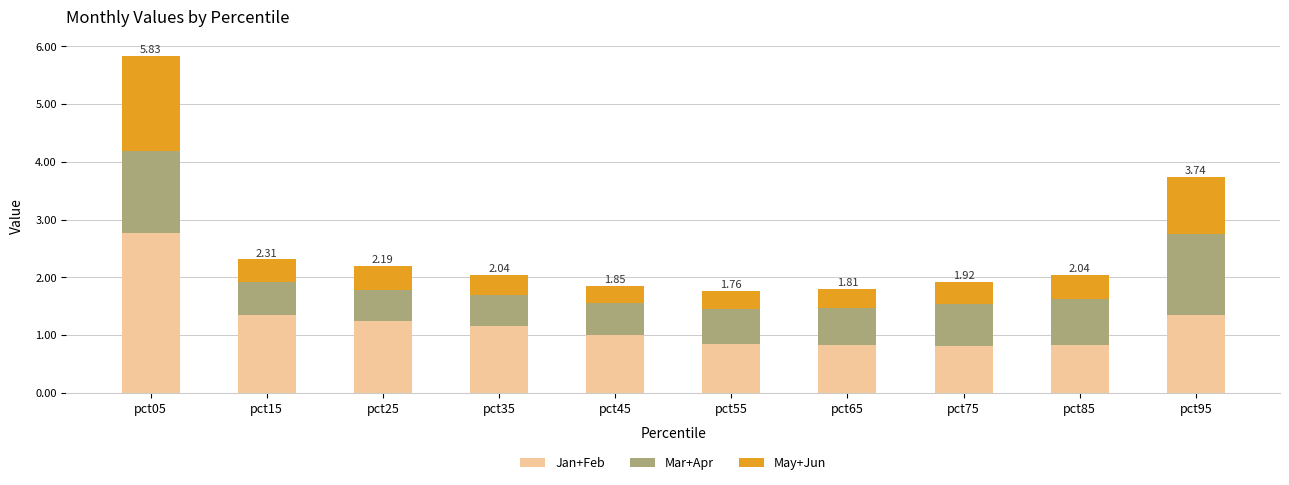

At which category is the sum across all series the highest?

pct05